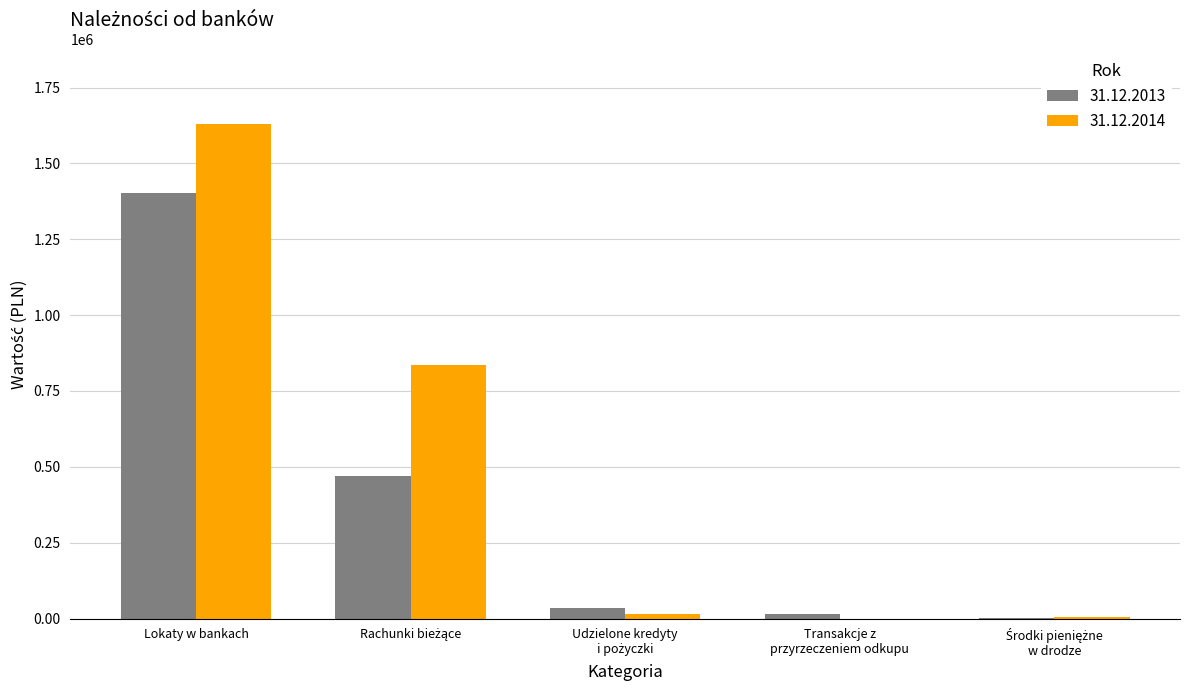

What is the greatest value displayed?

1630832